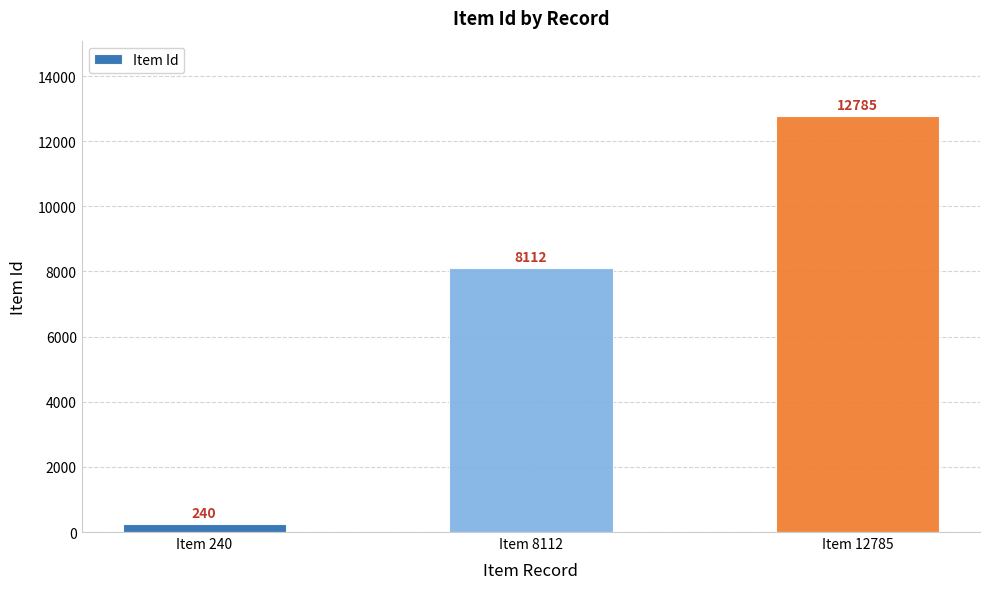

What is the sum of the values at Item 240 and Item 12785?

13025